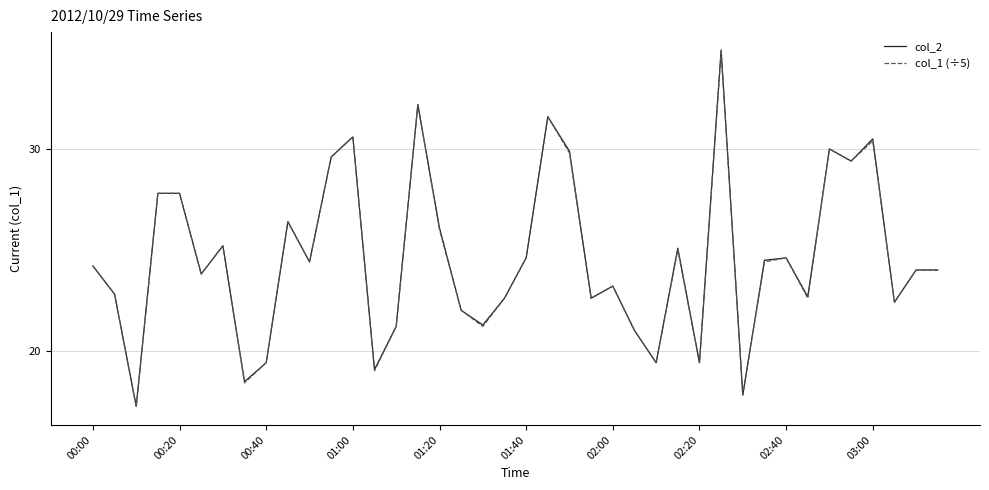

What is the smallest value displayed?

17.2